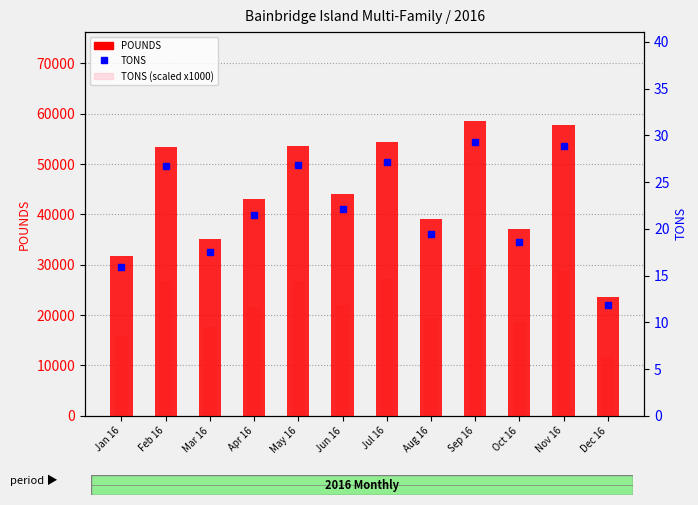

Reading left to right, extract all data points from this chart.

POUNDS: Jan 16=31780.0	Feb 16=53500.0	Mar 16=35140.0	Apr 16=43060.0	May 16=53640.0	Jun 16=44140.0	Jul 16=54340.0	Aug 16=39000.0	Sep 16=58640.0	Oct 16=37140.0	Nov 16=57800.0	Dec 16=23660.0
TONS (scaled): Jan 16=15890.0	Feb 16=26750.0	Mar 16=17570.0	Apr 16=21530.0	May 16=26820.0	Jun 16=22070.0	Jul 16=27170.0	Aug 16=19500.0	Sep 16=29320.0	Oct 16=18570.0	Nov 16=28900.0	Dec 16=11830.0
TONS: Jan 16=15.9	Feb 16=26.8	Mar 16=17.6	Apr 16=21.5	May 16=26.8	Jun 16=22.1	Jul 16=27.2	Aug 16=19.5	Sep 16=29.3	Oct 16=18.6	Nov 16=28.9	Dec 16=11.8